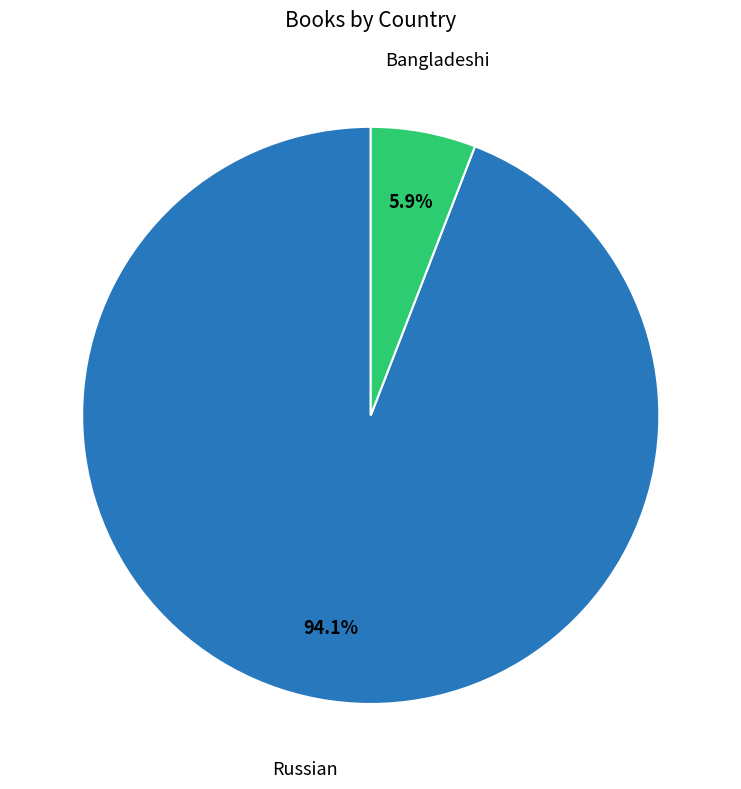

Is there any slice that represents more than half of the pie?

Yes